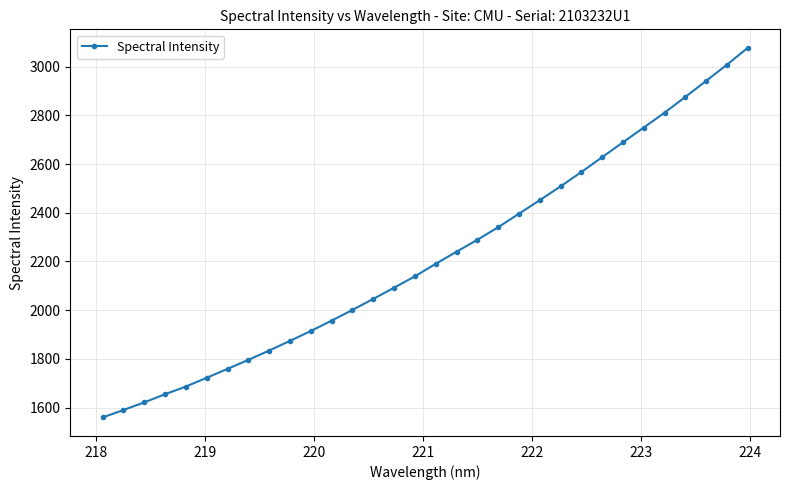

What is the smallest value displayed?

1559.5